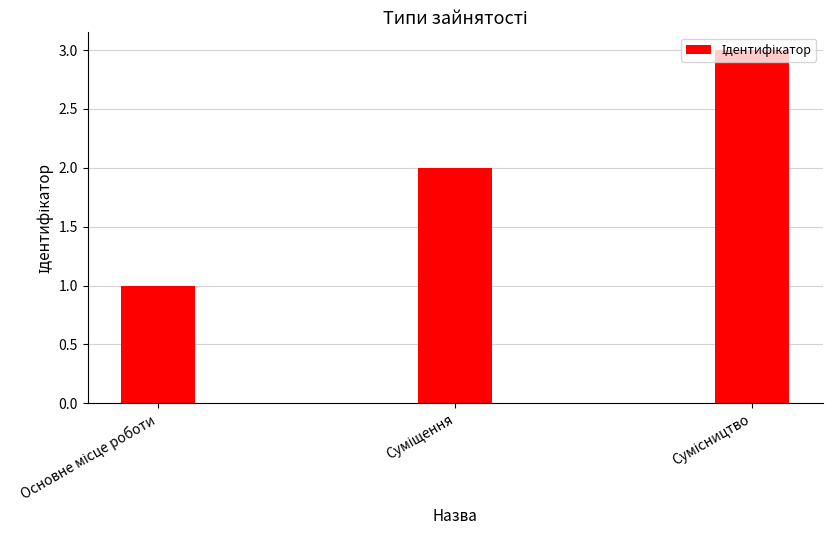

What is the greatest value displayed?

3